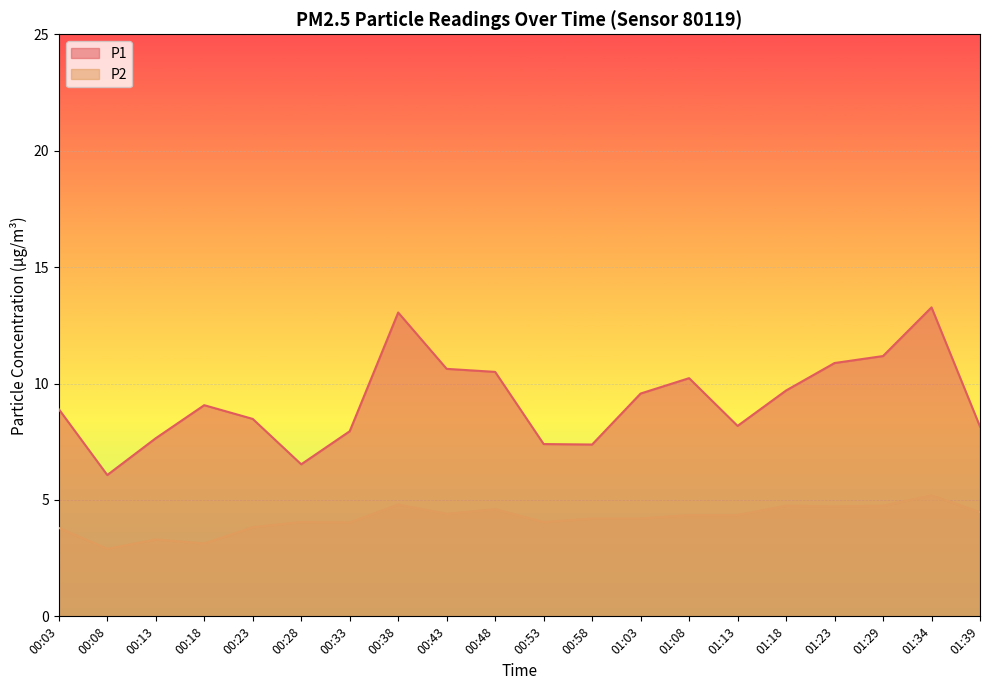

Is the value of P1 at 00:28 greater than the value of P2 at 01:03?

Yes